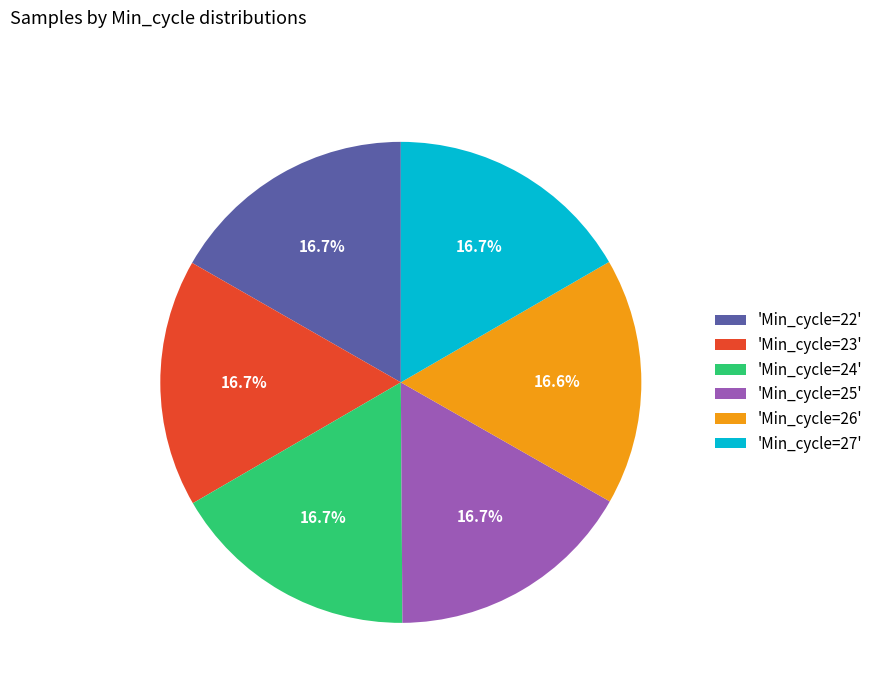

Combined, what portion of the pie is 'Min_cycle=24' and 'Min_cycle=26'?

33.3%